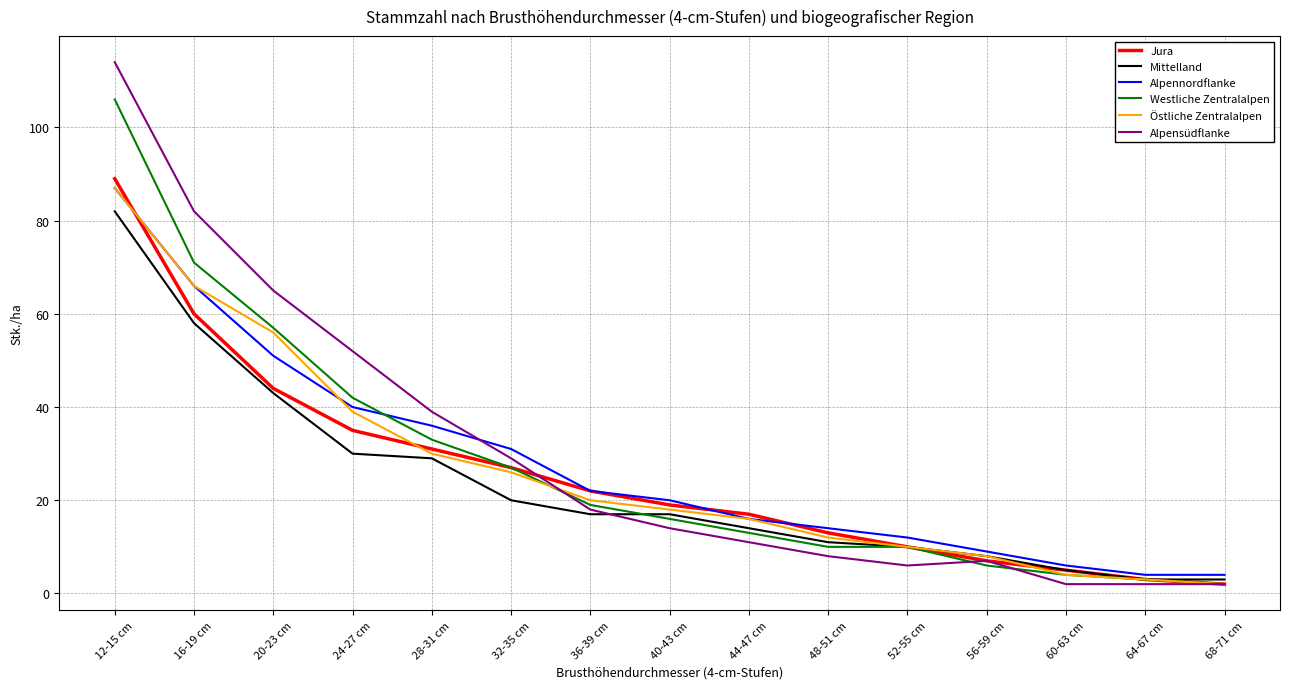

Which series has the widest spread of values?

Alpensüdflanke